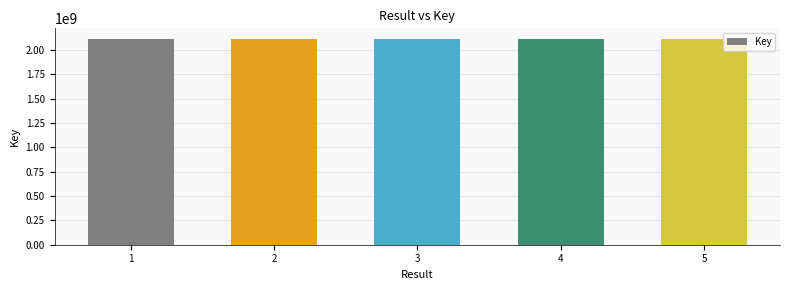

What is the value of the 1st bar from the left?

2117912109